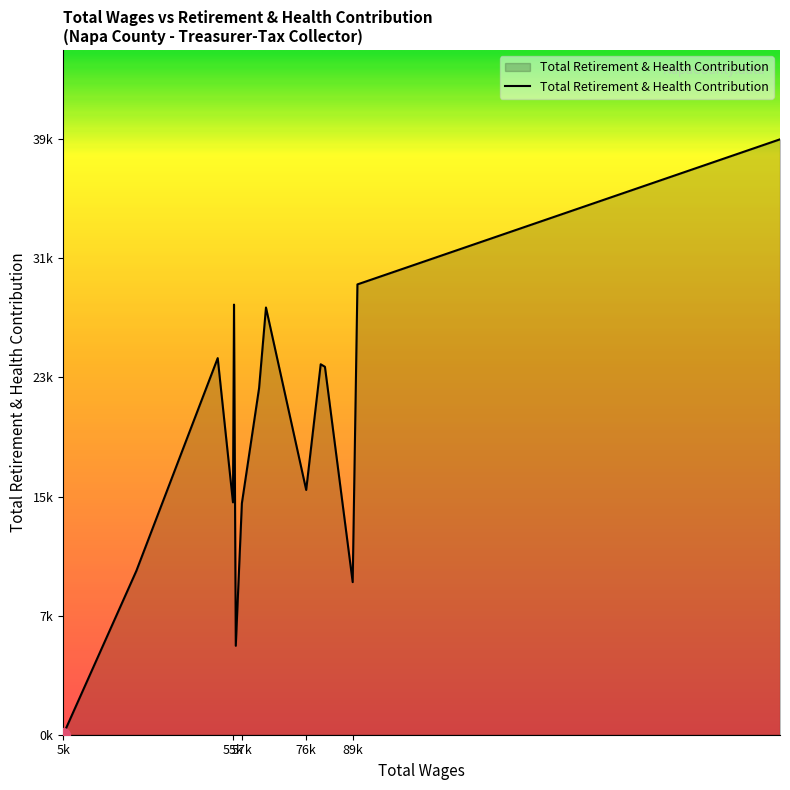

Is this an area chart (filled region under the line)?

Yes